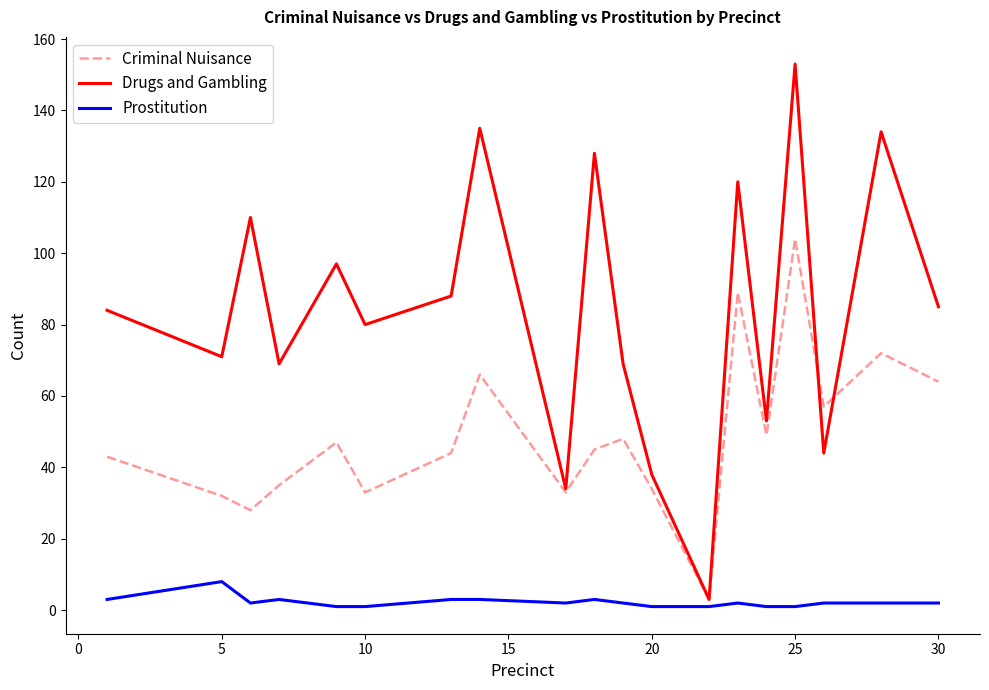

What is the sum of all Criminal Nuisance values?

926